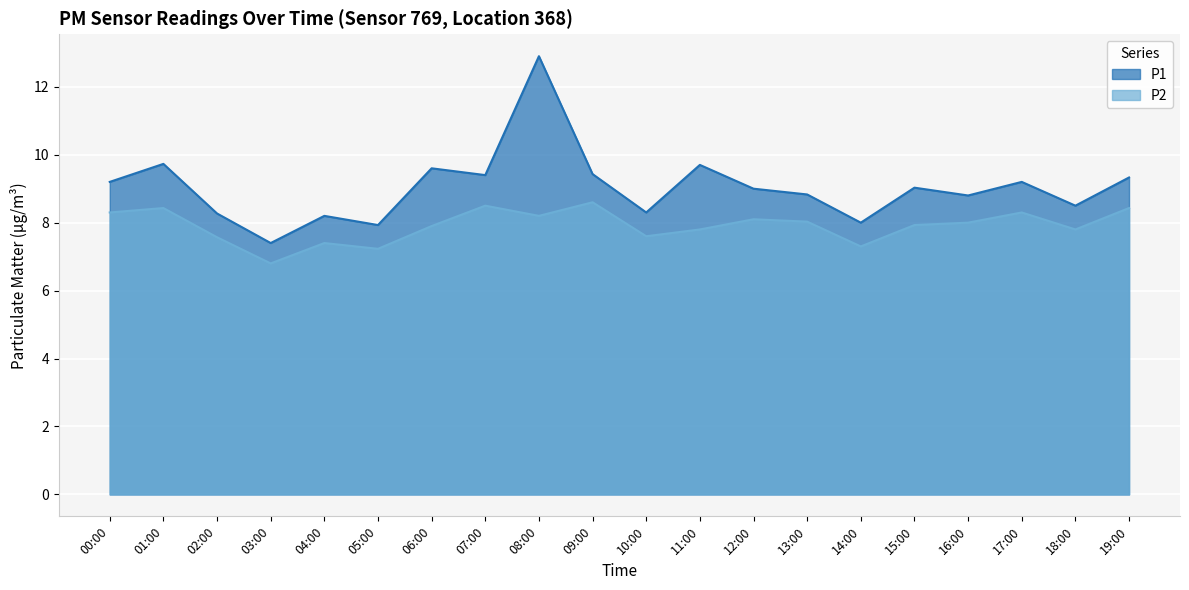

In P2, how many points are higher than both neighbors (excluding endpoints)?

6